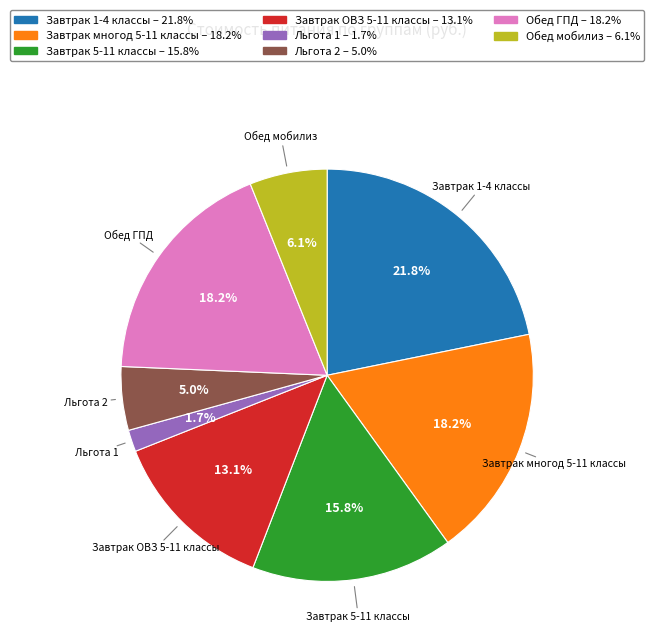

Which slice is the smallest?

Льгота 1